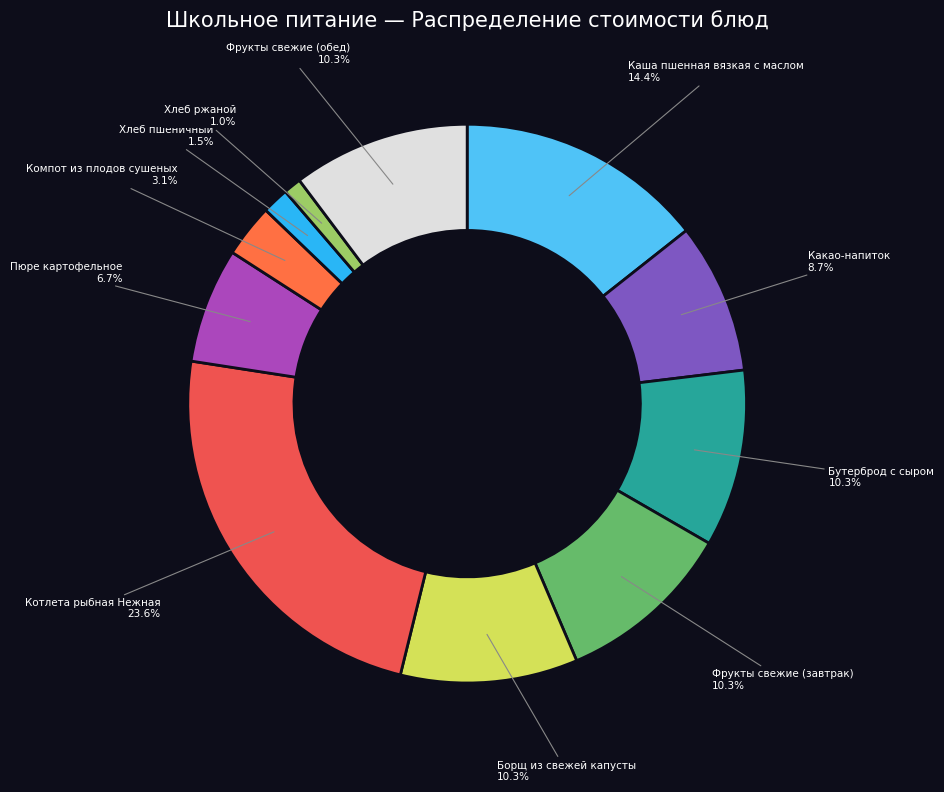

Is there a majority slice in this chart?

No